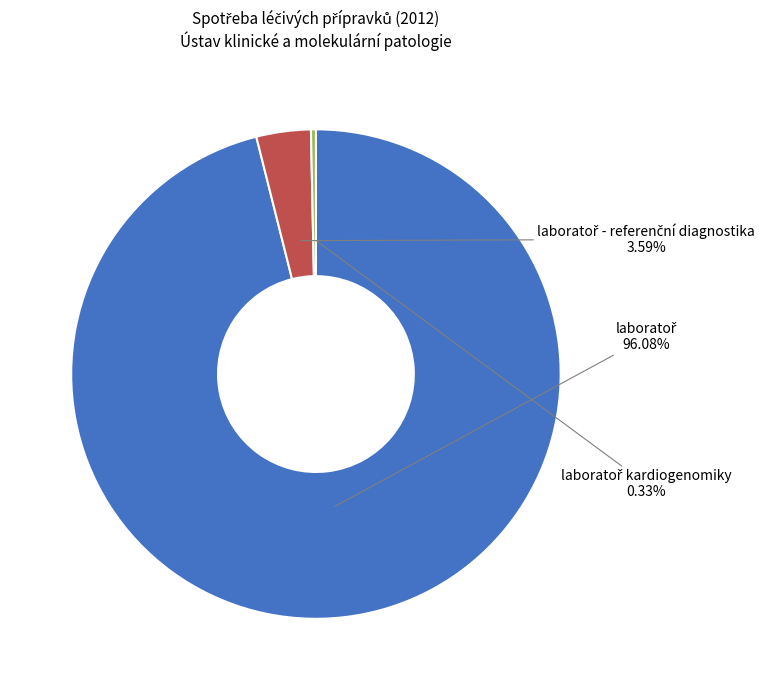

Does any single category account for the majority?

Yes